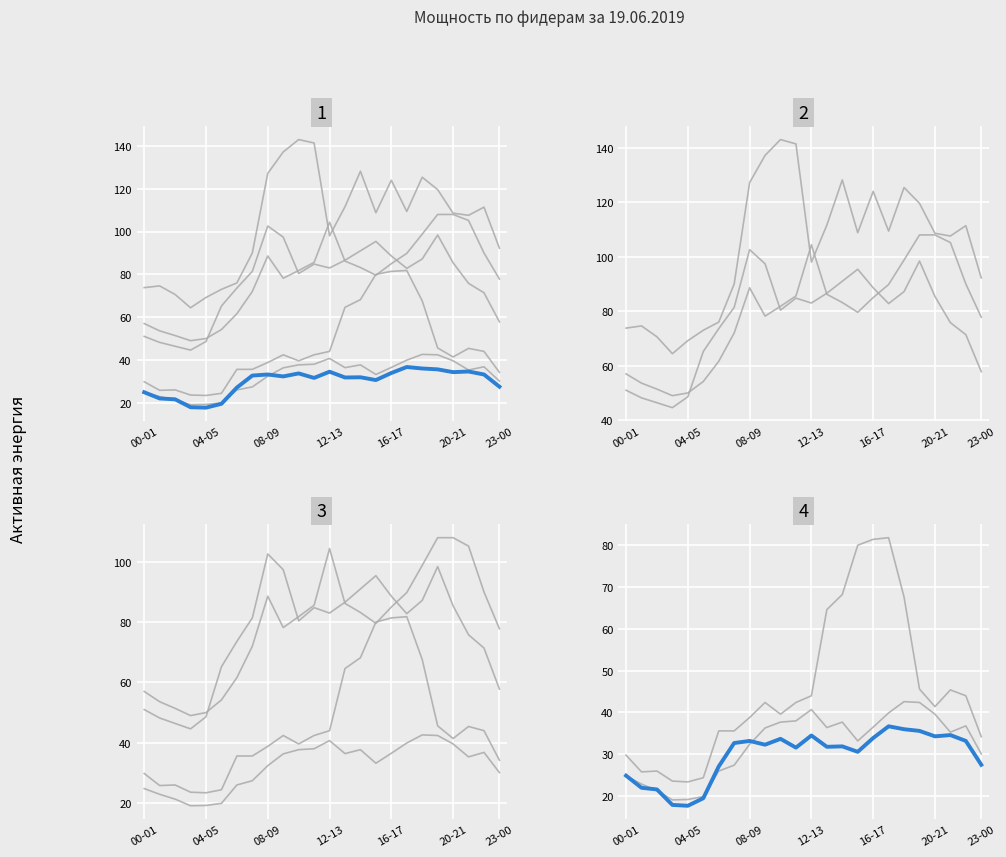

What is the difference between the second highest and minimum values in the 10 Арх-Шера ао series?

23.3